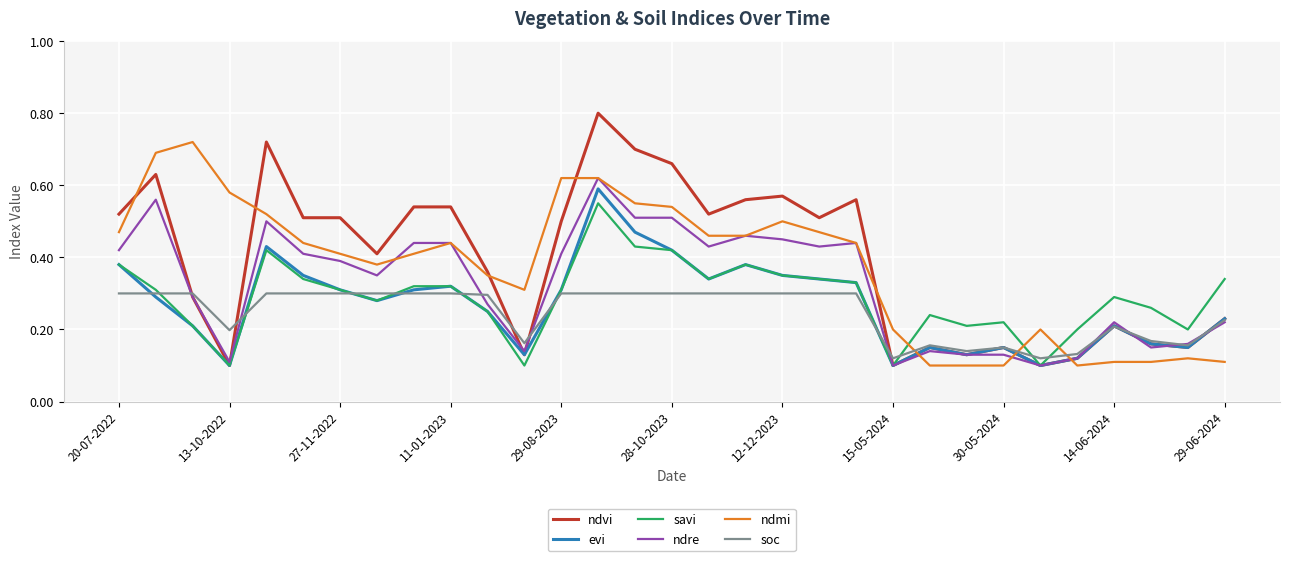

List the series in order of their peak value, highest first.

ndvi, ndmi, ndre, evi, savi, soc